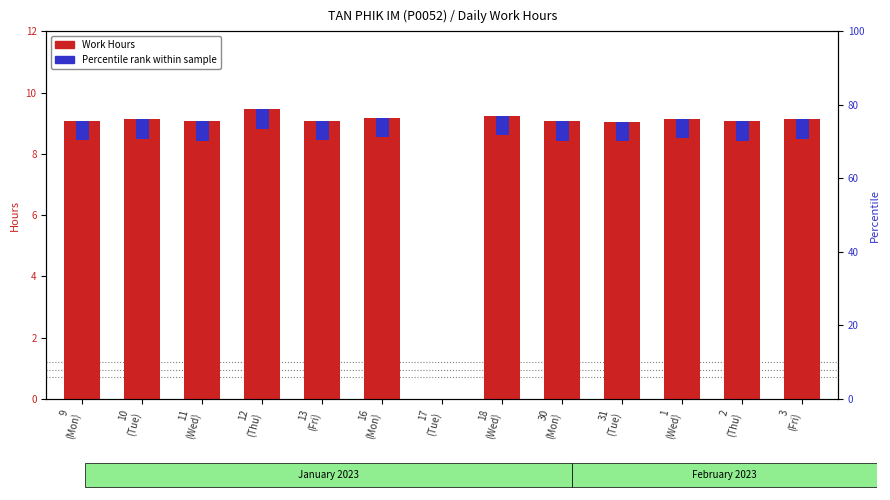

True or false: Work Hours has a value of 9.1 at 11
(Wed).

True